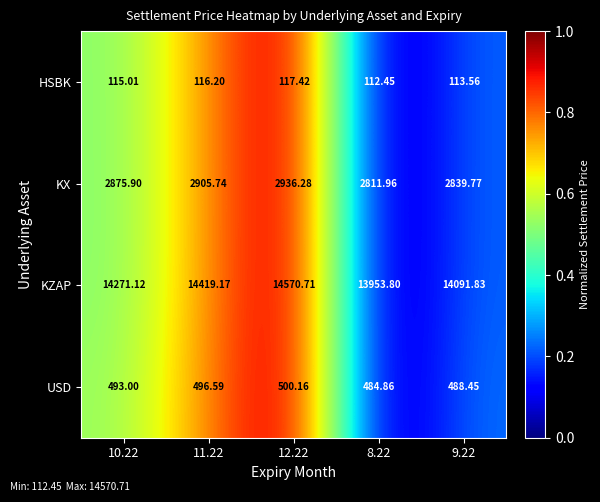

Which series has the largest range (max minus min)?

KZAP